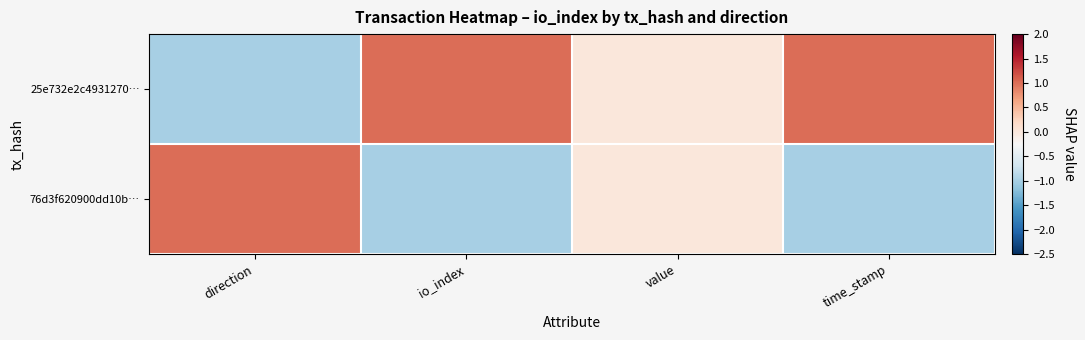

Reading right to left, extract all data points from this chart.

25e732e2c4931270…: time_stamp=1	value=0	io_index=1	direction=-1
76d3f620900dd10b…: time_stamp=-1	value=0	io_index=-1	direction=1